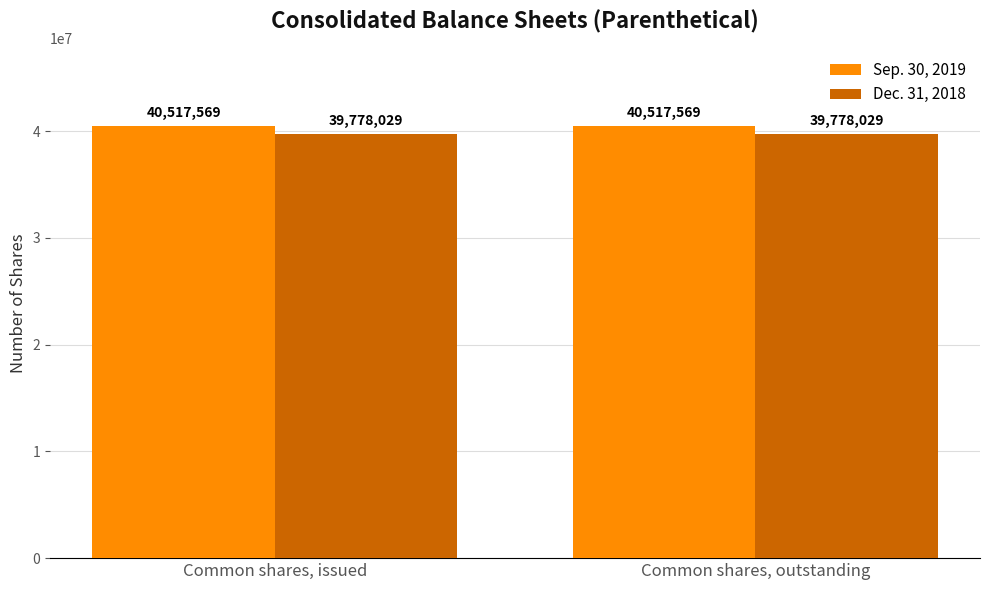

What is the lowest value of the Sep. 30, 2019 series?

40517569